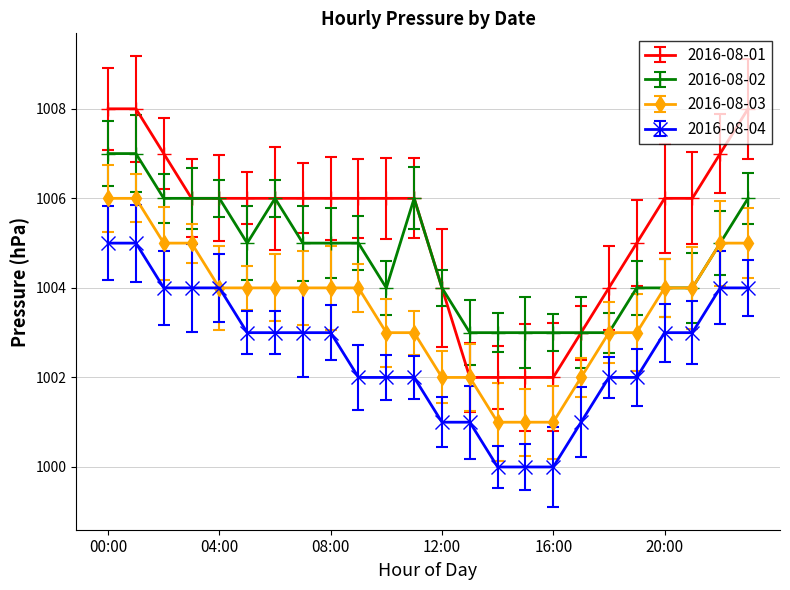

In 2016-08-02, how many points are higher than both neighbors (excluding endpoints)?

2